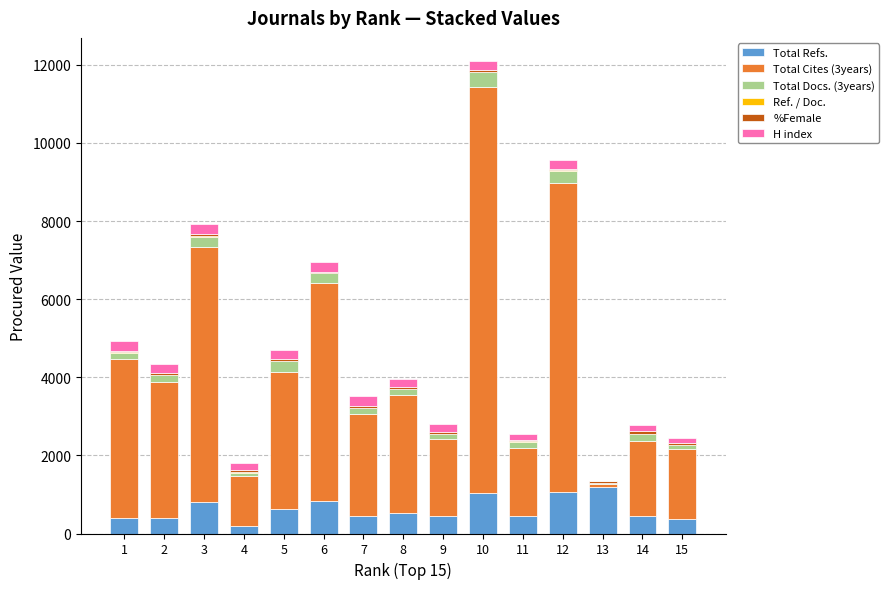

What is the sum of all Total Refs. values?

9255